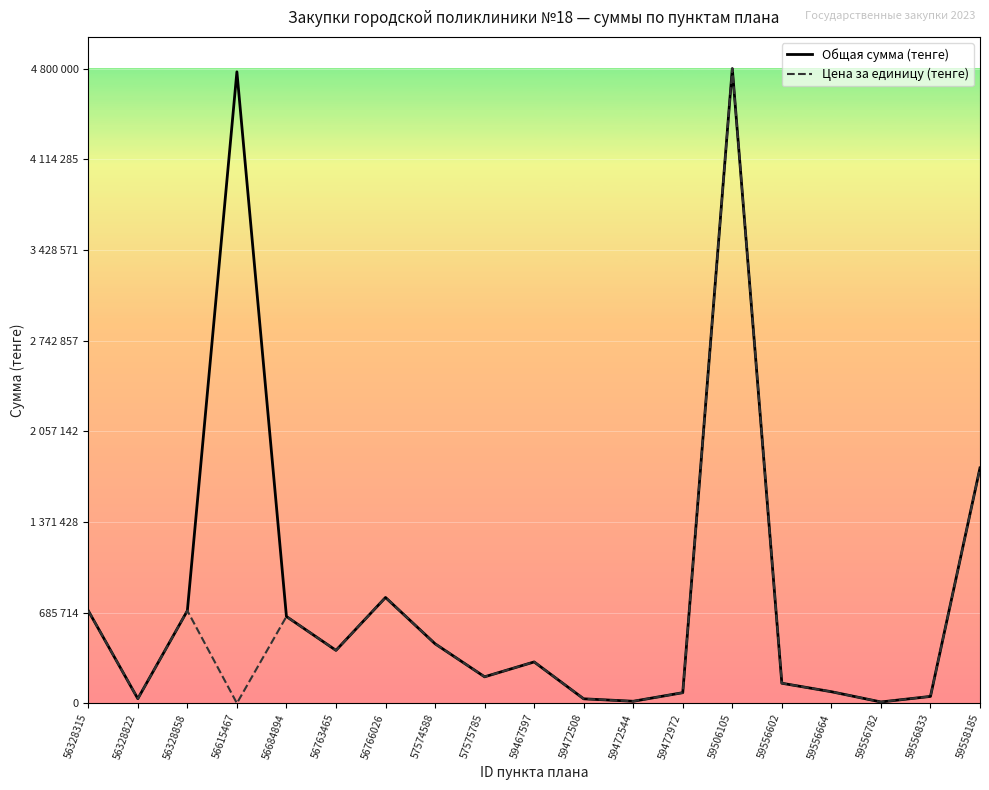

True or false: Цена за единицу (тенге) and Общая сумма (тенге) intersect in this chart.

False